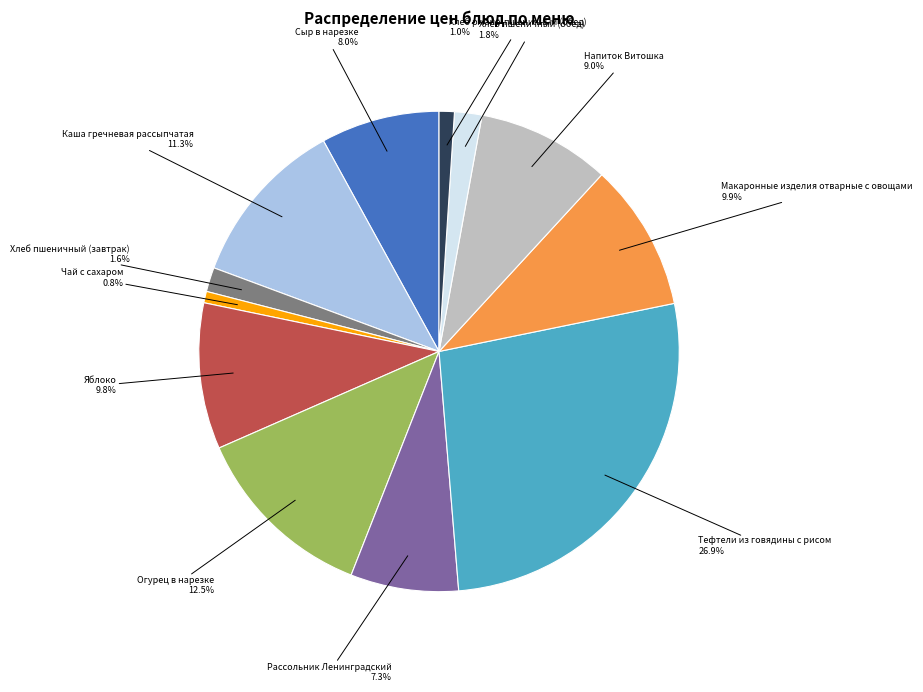

Does any single category account for the majority?

No